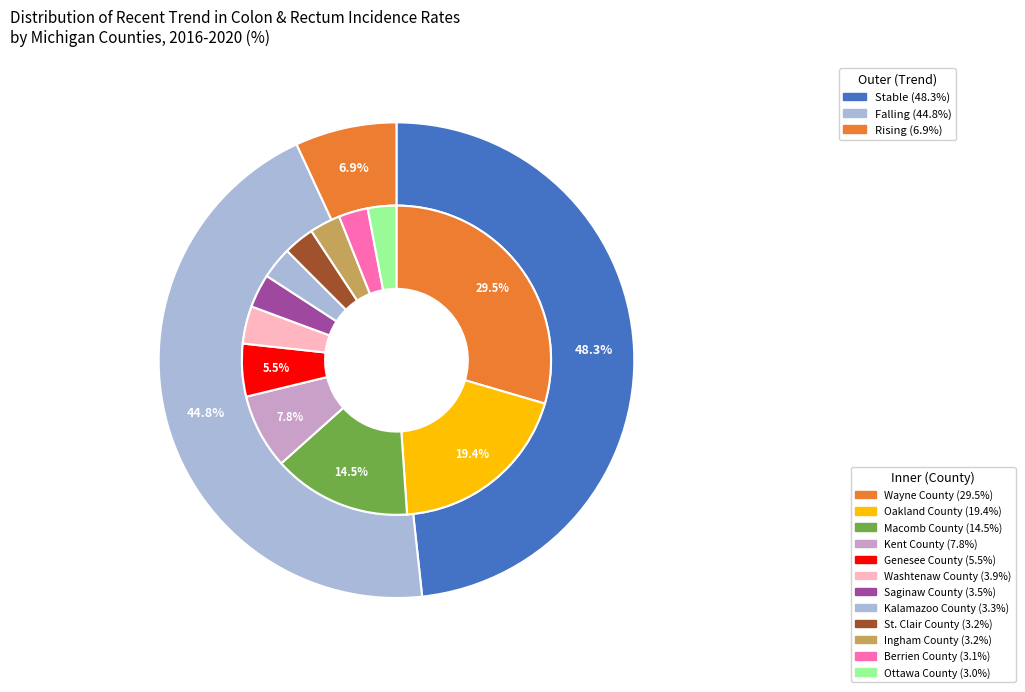

What is the smallest slice in the pie chart?

rising